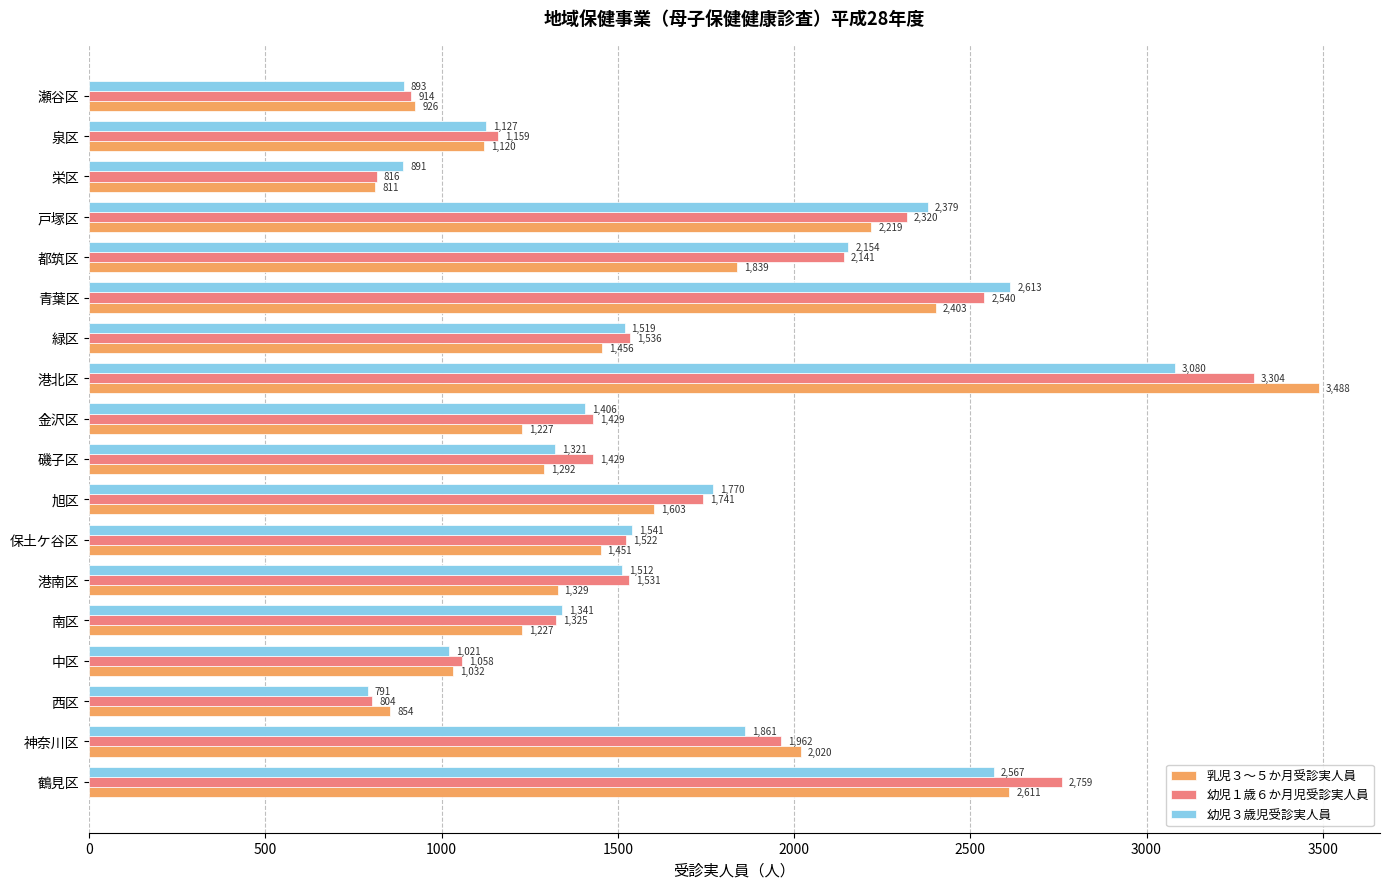

Between 緑区 and 泉区, which series saw the biggest shift?

幼児３歳児受診実人員